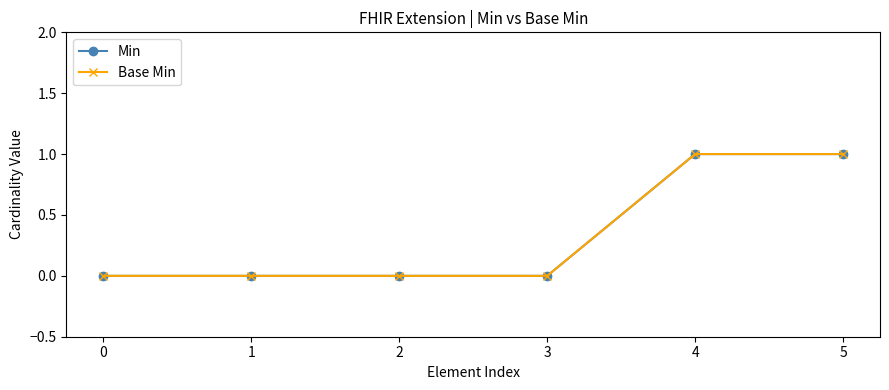

True or false: Base Min has more than 1 points higher than both neighbors.

False